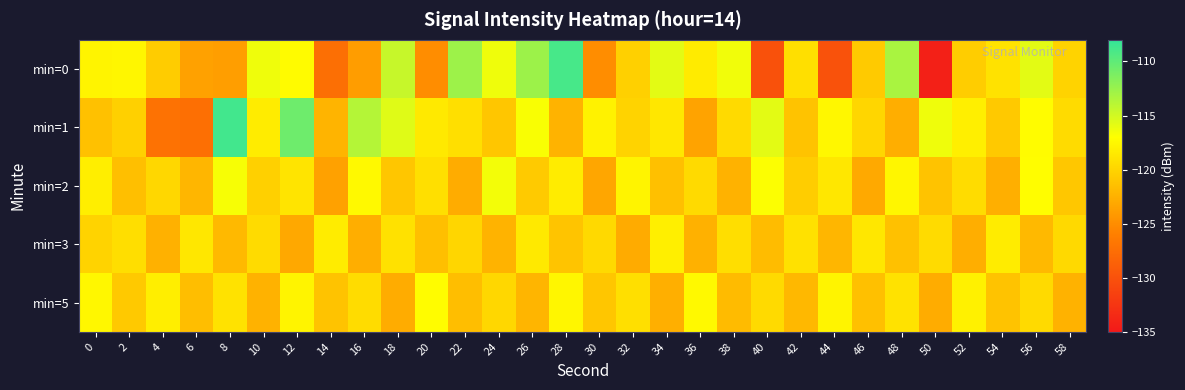

At which category is the sum across all series the highest?

12